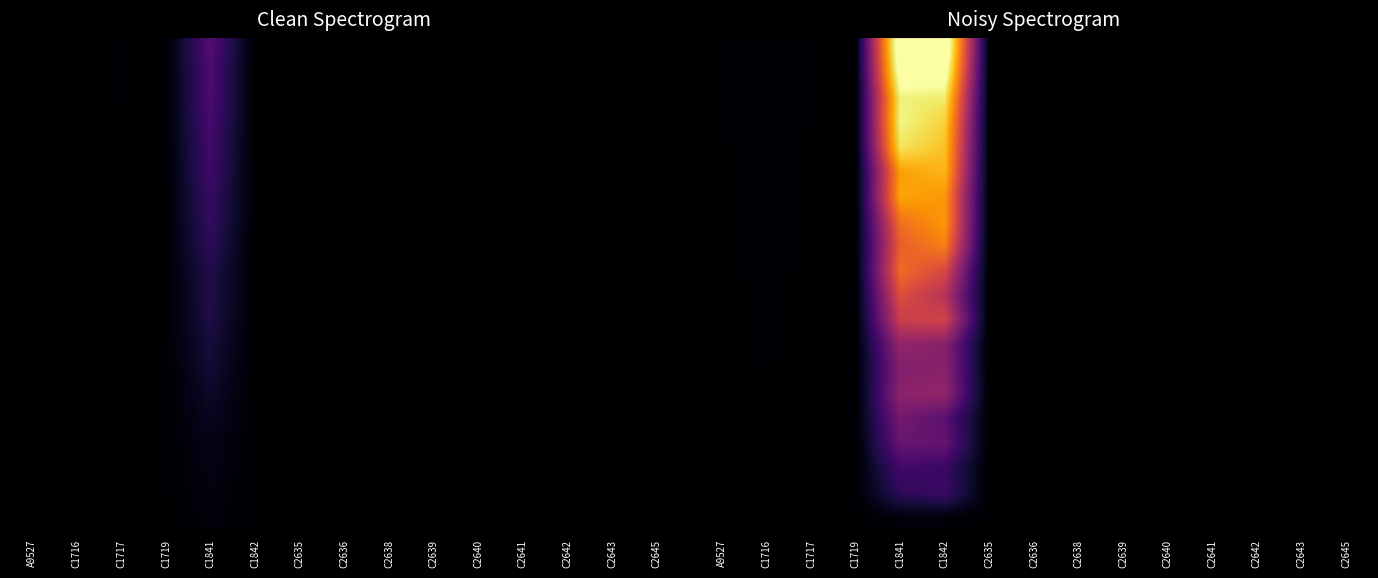

At which category does the chart reach its peak across all series?

C1841